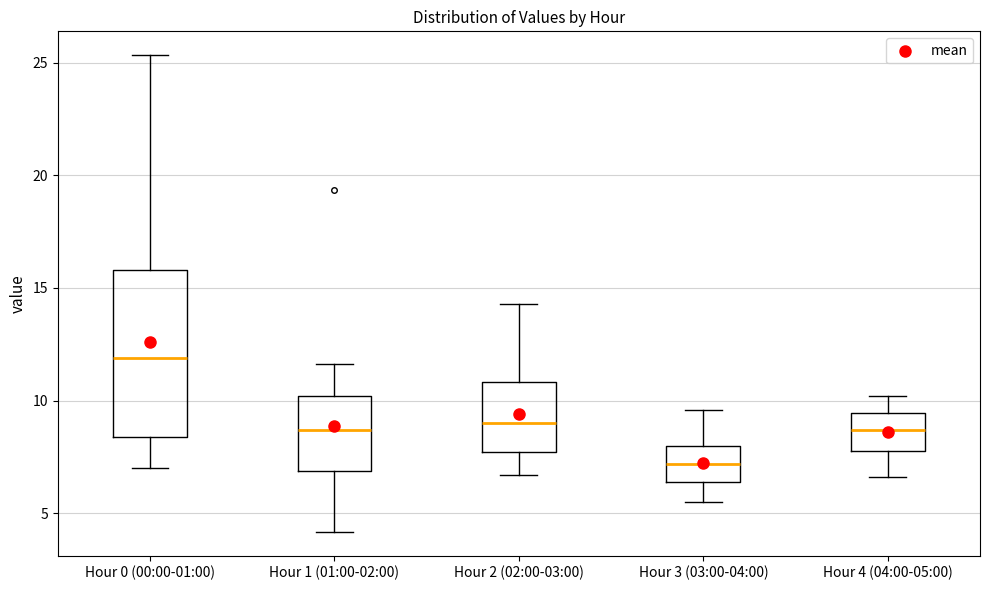

Reading left to right, read every box against the y-axis: the position of its median line, the range the box covers, and the ends of its whiskers. The values are not printed on the chart, so give them approximately, as read against the axis.

Hour 0 (00:00-01:00): median 12.0, box 8.5 to 16.0, whiskers 7.0 to 25.5
Hour 1 (01:00-02:00): median 8.5, box 7.0 to 10.0, whiskers 4.0 to 11.5
Hour 2 (02:00-03:00): median 9.0, box 7.5 to 11.0, whiskers 6.5 to 14.5
Hour 3 (03:00-04:00): median 7.0, box 6.5 to 8.0, whiskers 5.5 to 9.5
Hour 4 (04:00-05:00): median 8.5, box 8.0 to 9.5, whiskers 6.5 to 10.0